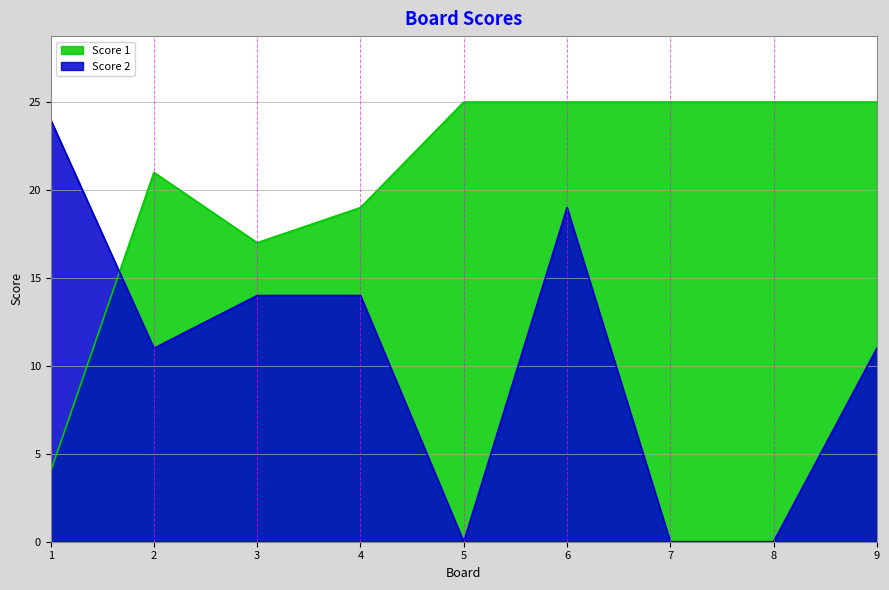

At which label is Score 1 closest to 14?

3